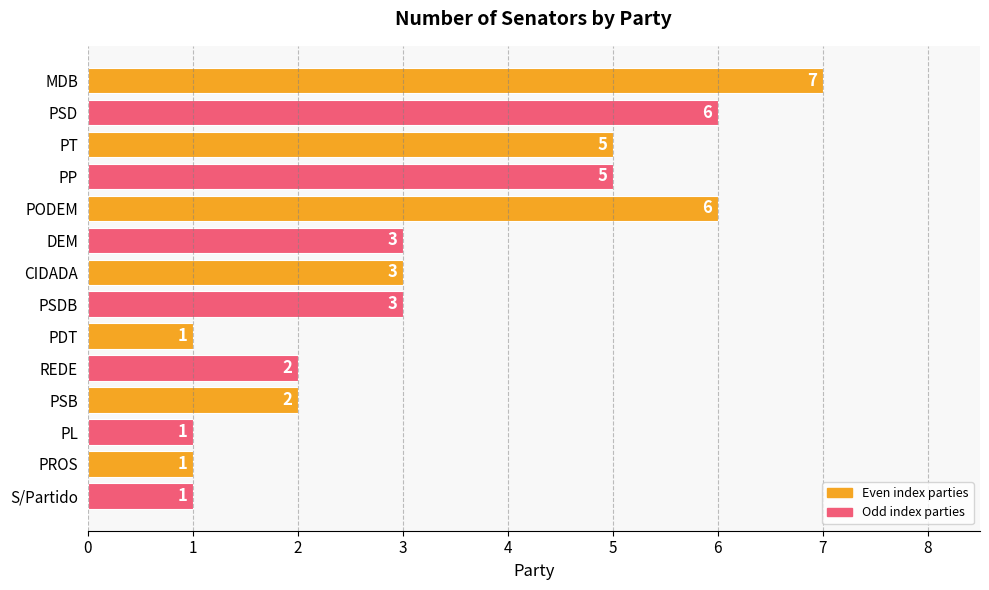

What is the maximum value shown in the chart?

7